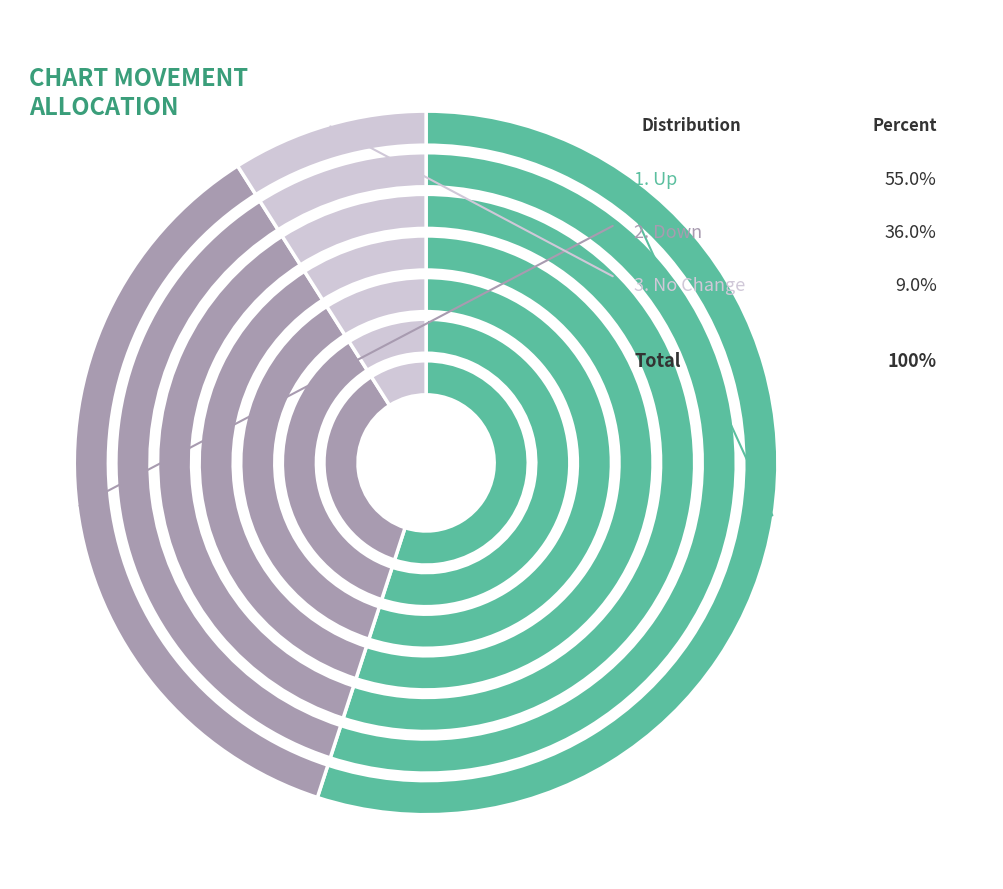

How many slices are in this pie chart?

3